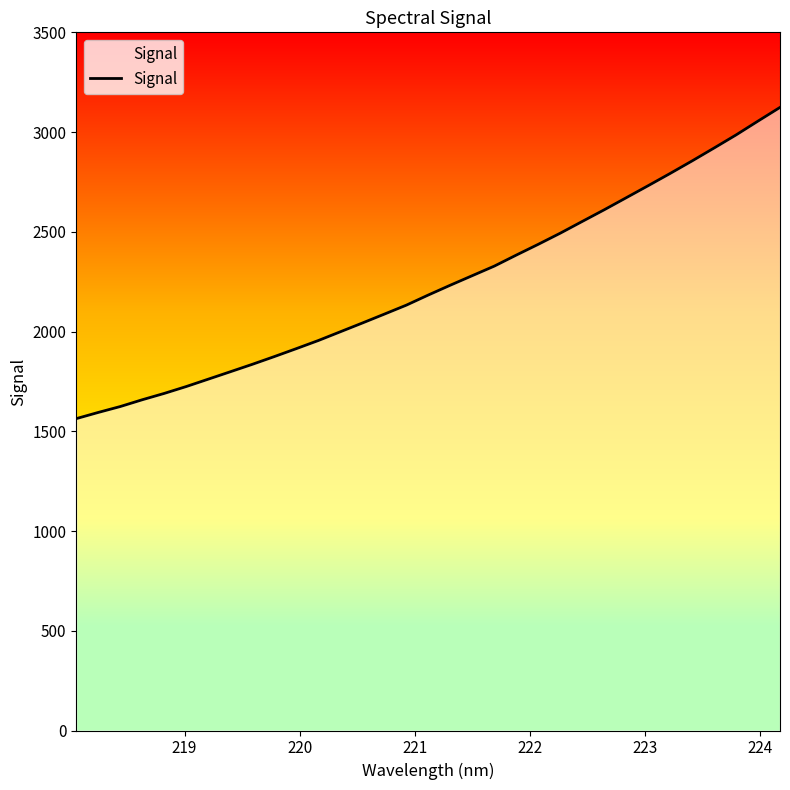

What is the average value?

2239.1